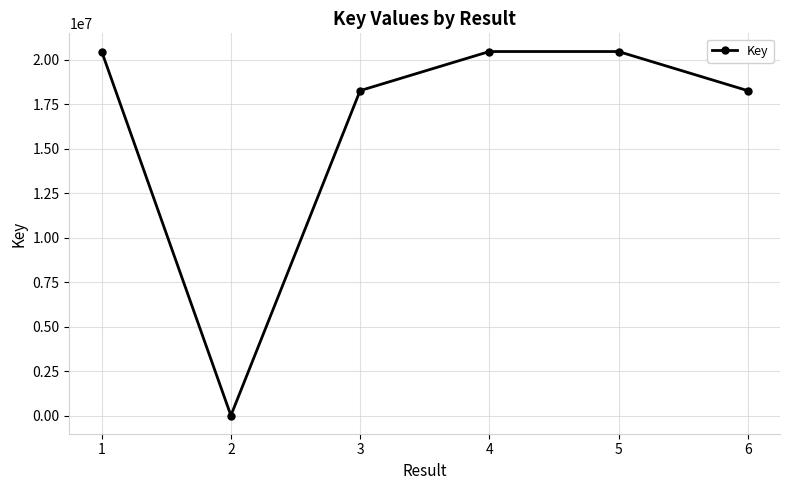

How many interior local valleys (lower than both neighbors) does the data have?

1